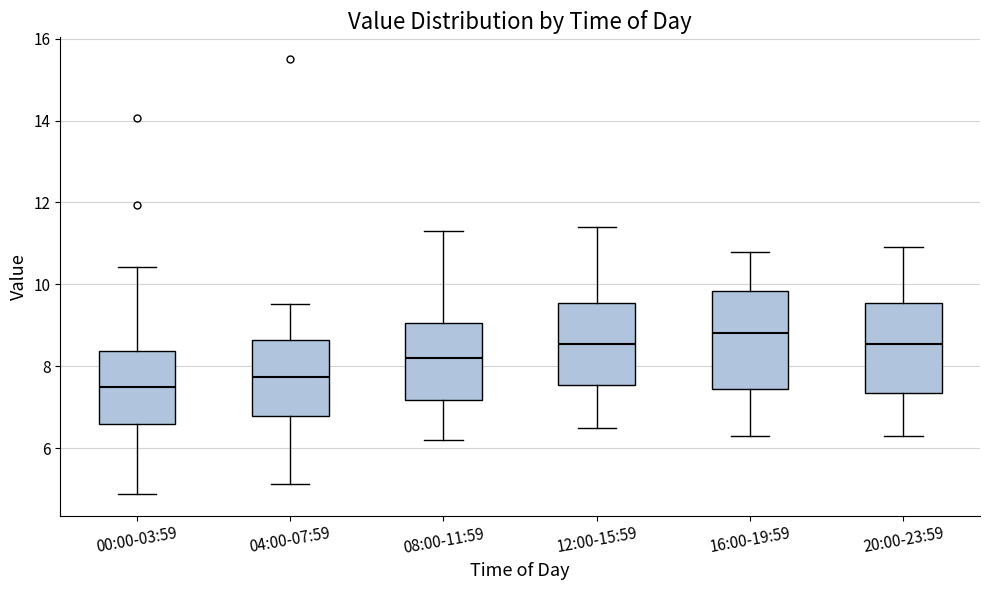

Reading left to right, read every box against the y-axis: the position of its median line, the range the box covers, and the ends of its whiskers. The values are not printed on the chart, so give them approximately, as read against the axis.

00:00-03:59: median 7.4, box 6.6 to 8.4, whiskers 4.8 to 10.4
04:00-07:59: median 7.8, box 6.8 to 8.6, whiskers 5.2 to 9.6
08:00-11:59: median 8.2, box 7.2 to 9.0, whiskers 6.2 to 11.4
12:00-15:59: median 8.6, box 7.6 to 9.6, whiskers 6.6 to 11.4
16:00-19:59: median 8.8, box 7.4 to 9.8, whiskers 6.4 to 10.8
20:00-23:59: median 8.6, box 7.4 to 9.6, whiskers 6.4 to 11.0